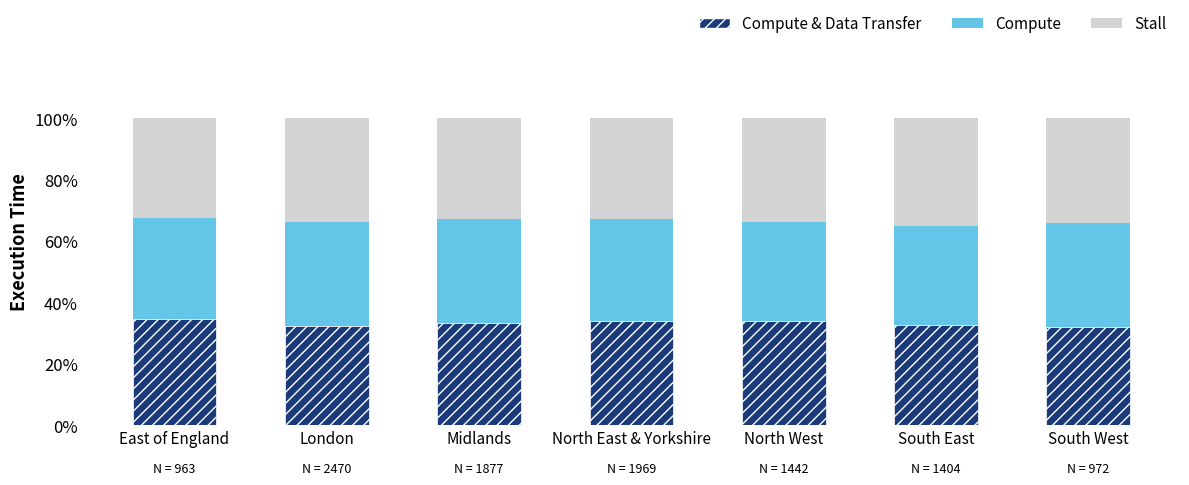

What is the total value across all series at North East & Yorkshire?

100.0